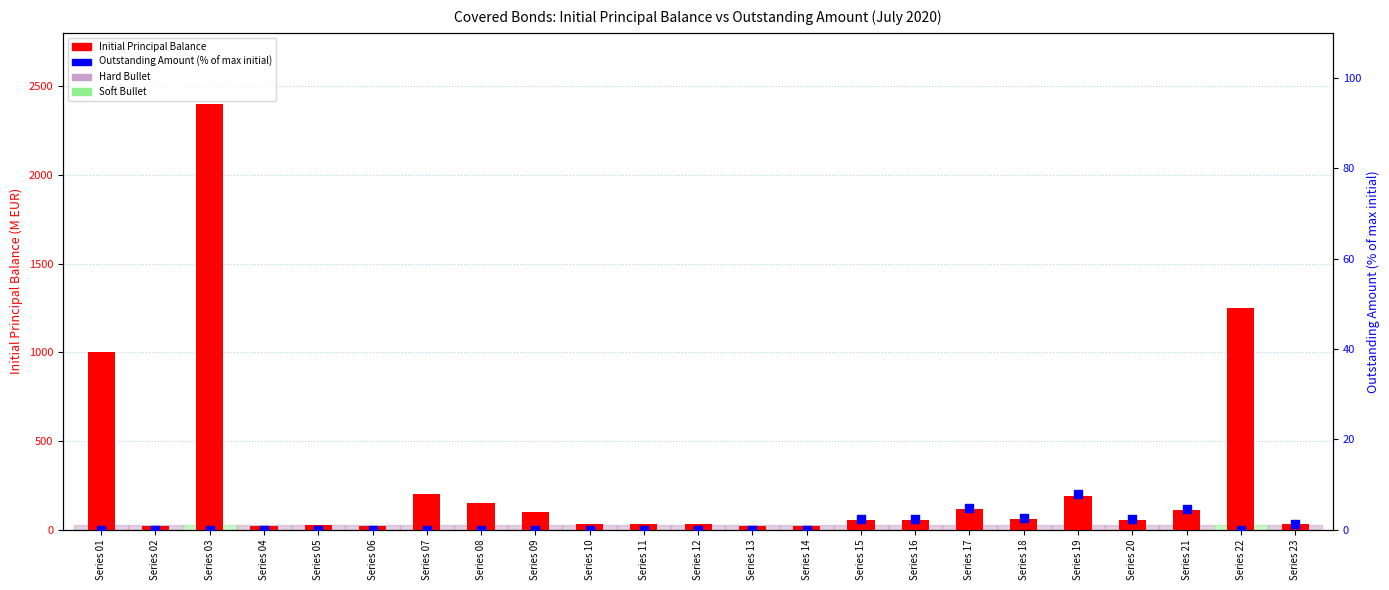

Which series reaches the maximum Y coordinate?

Initial Principal Balance (M EUR)